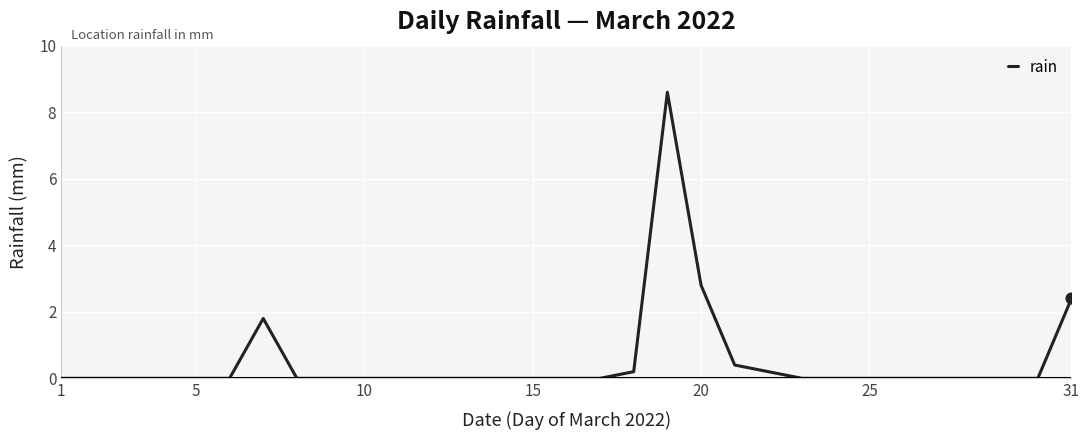

What is the difference between the maximum and minimum values?

8.6